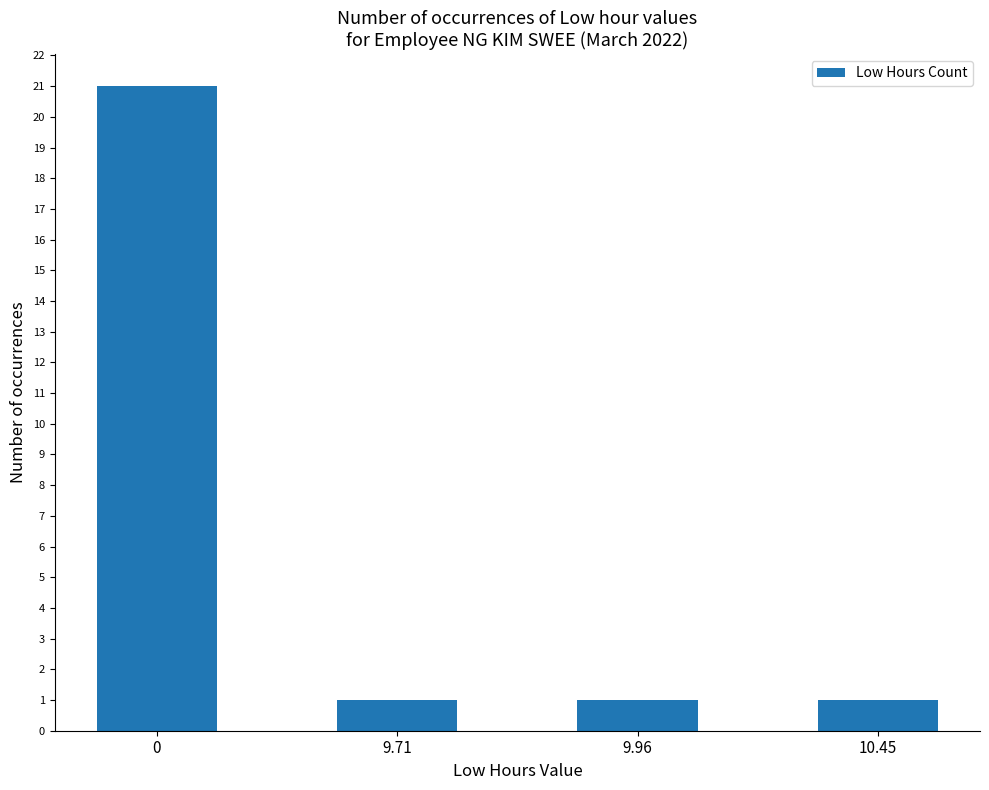

Is it true that the value at 0 is 21?

True